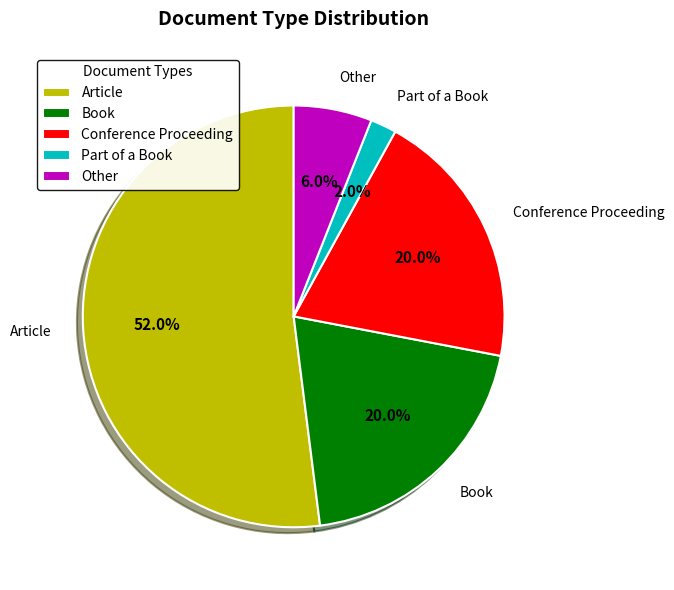

Is Article the majority of the pie?

Yes